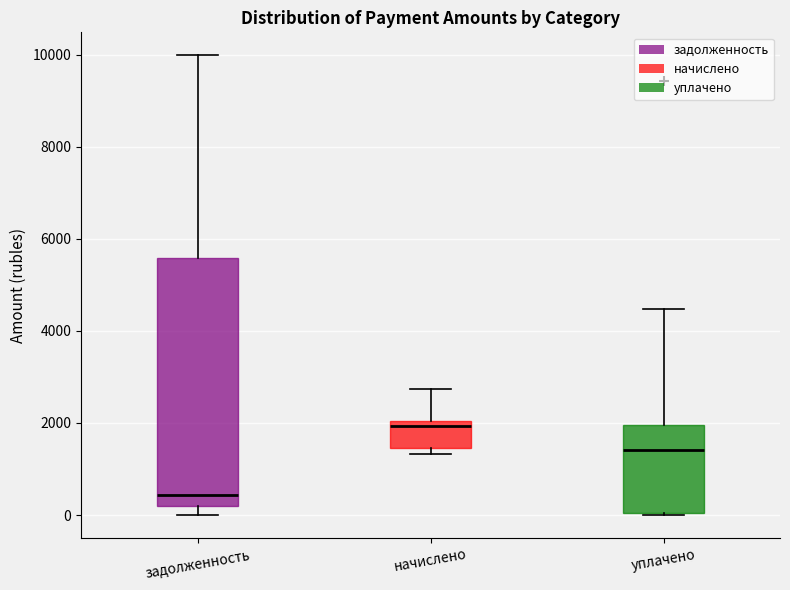

Reading left to right, transcribe this box plot: for each box, give where its median line is, the range the box spans, and where its two whiskers end, as read against the y-axis. The values are not printed on the chart, so give them approximately, as read against the axis.

задолженность: median 400, box 200 to 5600, whiskers 0 to 10000
начислено: median 2000 (just below the box's upper edge), box 1400 to 2000, whiskers 1400 (just below the box's lower edge) to 2800
уплачено: median 1400, box 0 to 2000, whiskers 0 to 4400